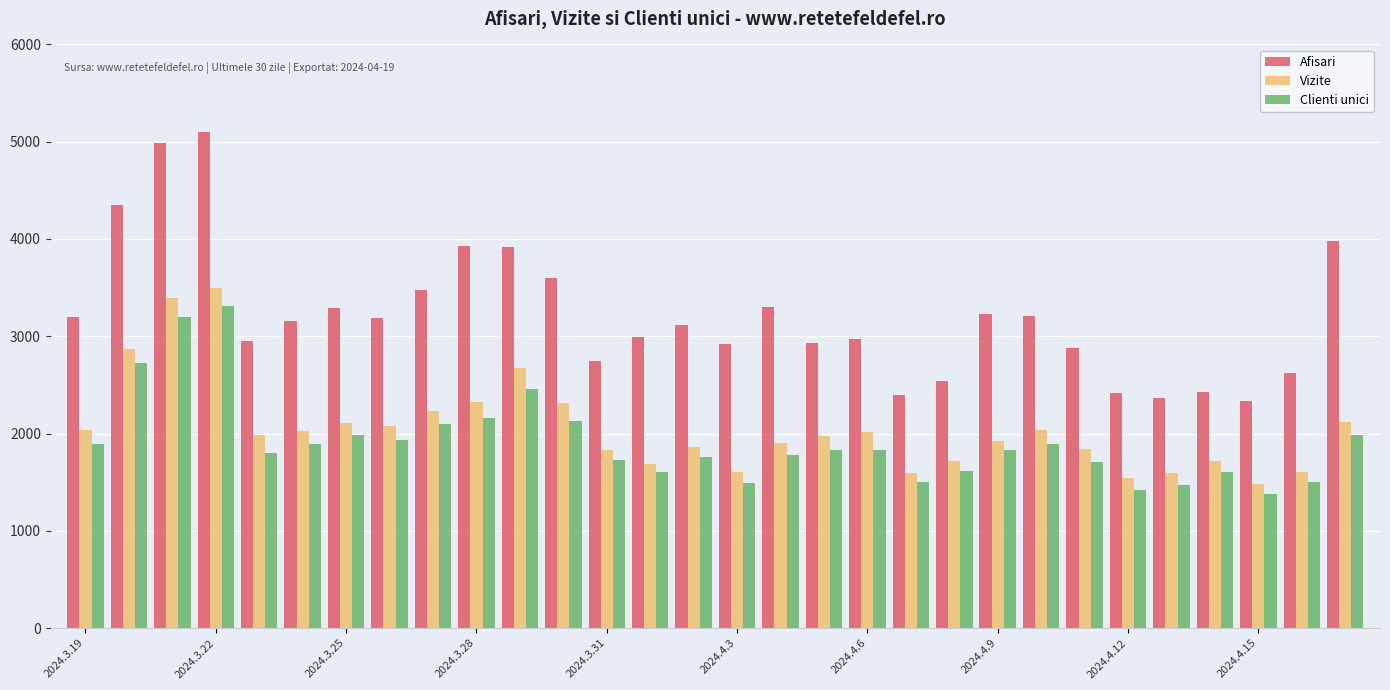

Which series has the widest spread of values?

Afisari